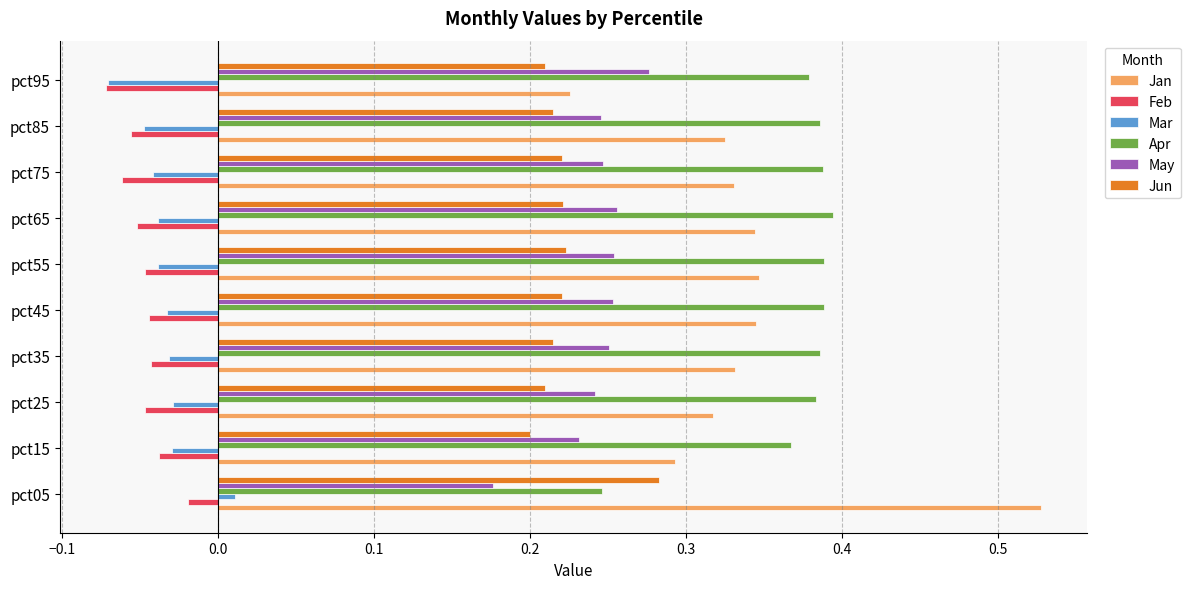

What is the sum of all Apr values?

3.7